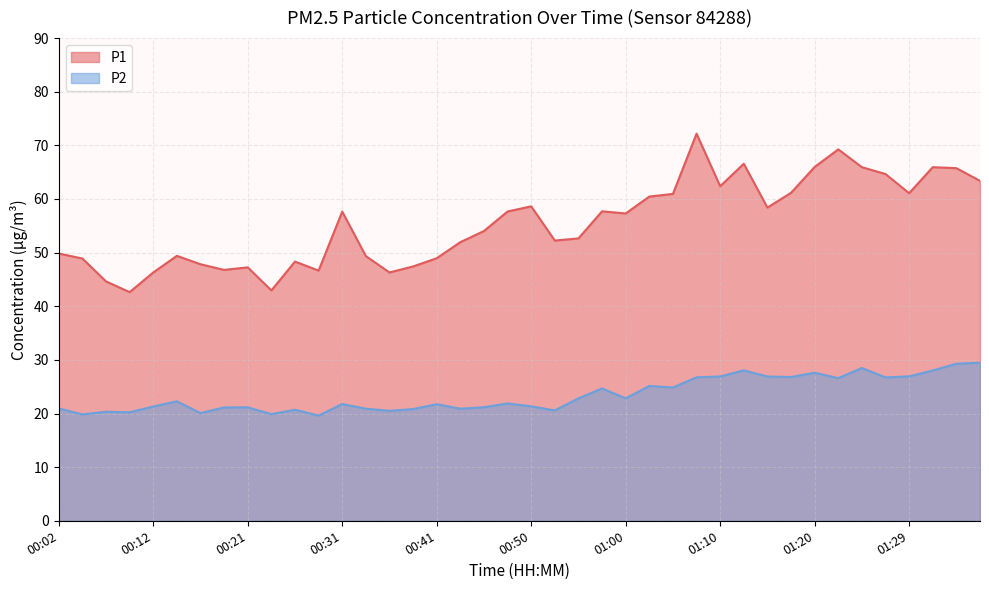

Reading left to right, list all the values displayed in this chart.

P1: 00:02=49.8	00:04=48.9	00:07=44.6	00:09=42.6	00:12=46.3	00:14=49.4	00:16=47.8	00:19=46.8	00:21=47.2	00:24=43.0	00:26=48.3	00:29=46.6	00:31=57.6	00:33=49.4	00:36=46.3	00:38=47.4	00:41=49.0	00:43=52.0	00:46=54.0	00:48=57.7	00:50=58.6	00:53=52.2	00:55=52.6	00:58=57.7	01:00=57.3	01:03=60.5	01:05=61.0	01:07=72.2	01:10=62.4	01:12=66.6	01:15=58.4	01:17=61.1	01:20=66.0	01:22=69.2	01:24=65.9	01:27=64.7	01:29=61.1	01:32=65.9	01:34=65.8	01:37=63.4
P2: 00:02=20.9	00:04=19.8	00:07=20.3	00:09=20.2	00:12=21.3	00:14=22.3	00:16=20.1	00:19=21.1	00:21=21.1	00:24=19.9	00:26=20.7	00:29=19.6	00:31=21.8	00:33=20.9	00:36=20.5	00:38=20.8	00:41=21.7	00:43=20.9	00:46=21.2	00:48=21.9	00:50=21.3	00:53=20.6	00:55=22.8	00:58=24.7	01:00=22.8	01:03=25.1	01:05=24.9	01:07=26.8	01:10=26.9	01:12=28.1	01:15=26.9	01:17=26.8	01:20=27.6	01:22=26.6	01:24=28.5	01:27=26.7	01:29=26.9	01:32=28.0	01:34=29.3	01:37=29.5